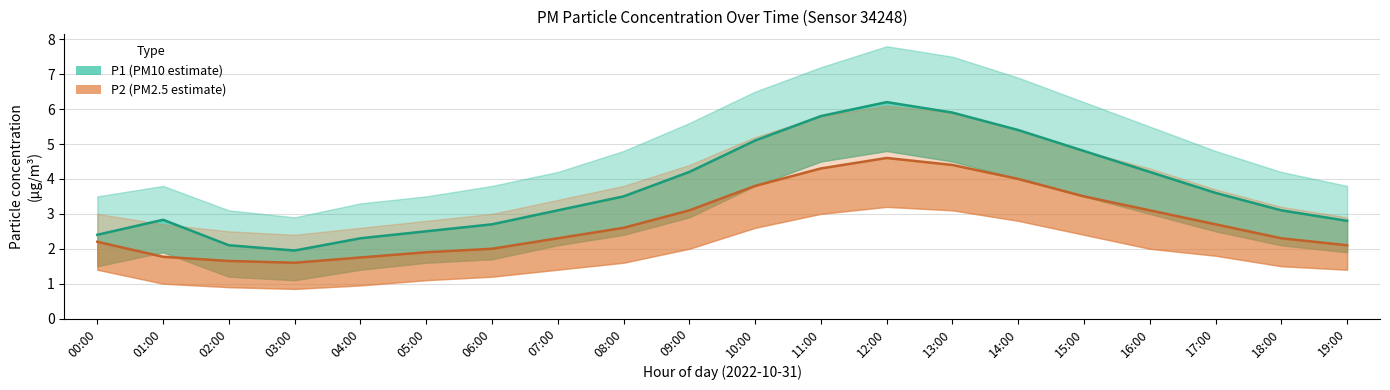

Which series has the widest spread of values?

P1 (PM10 estimate)